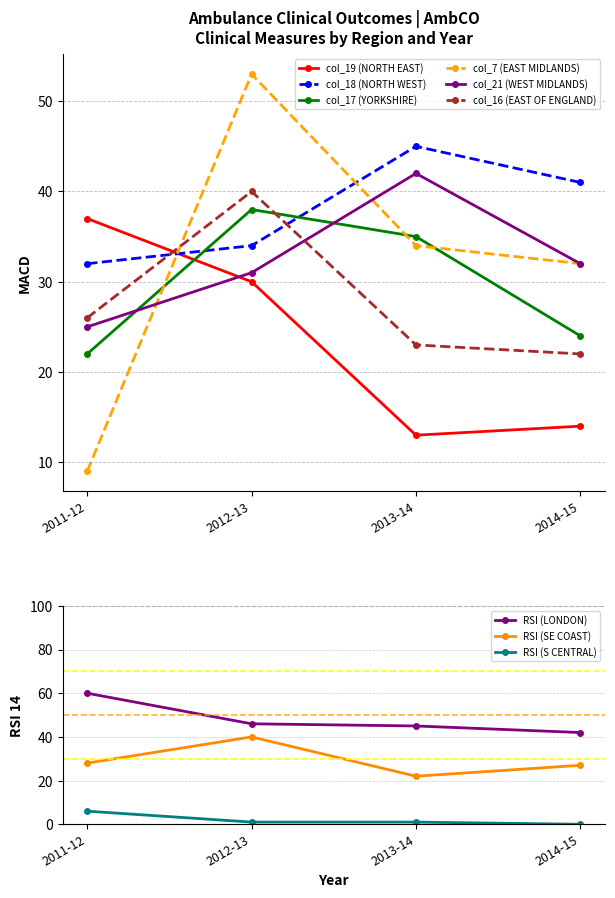

Which category has the highest value in the col_21 (WEST MIDLANDS) series?

2013-14